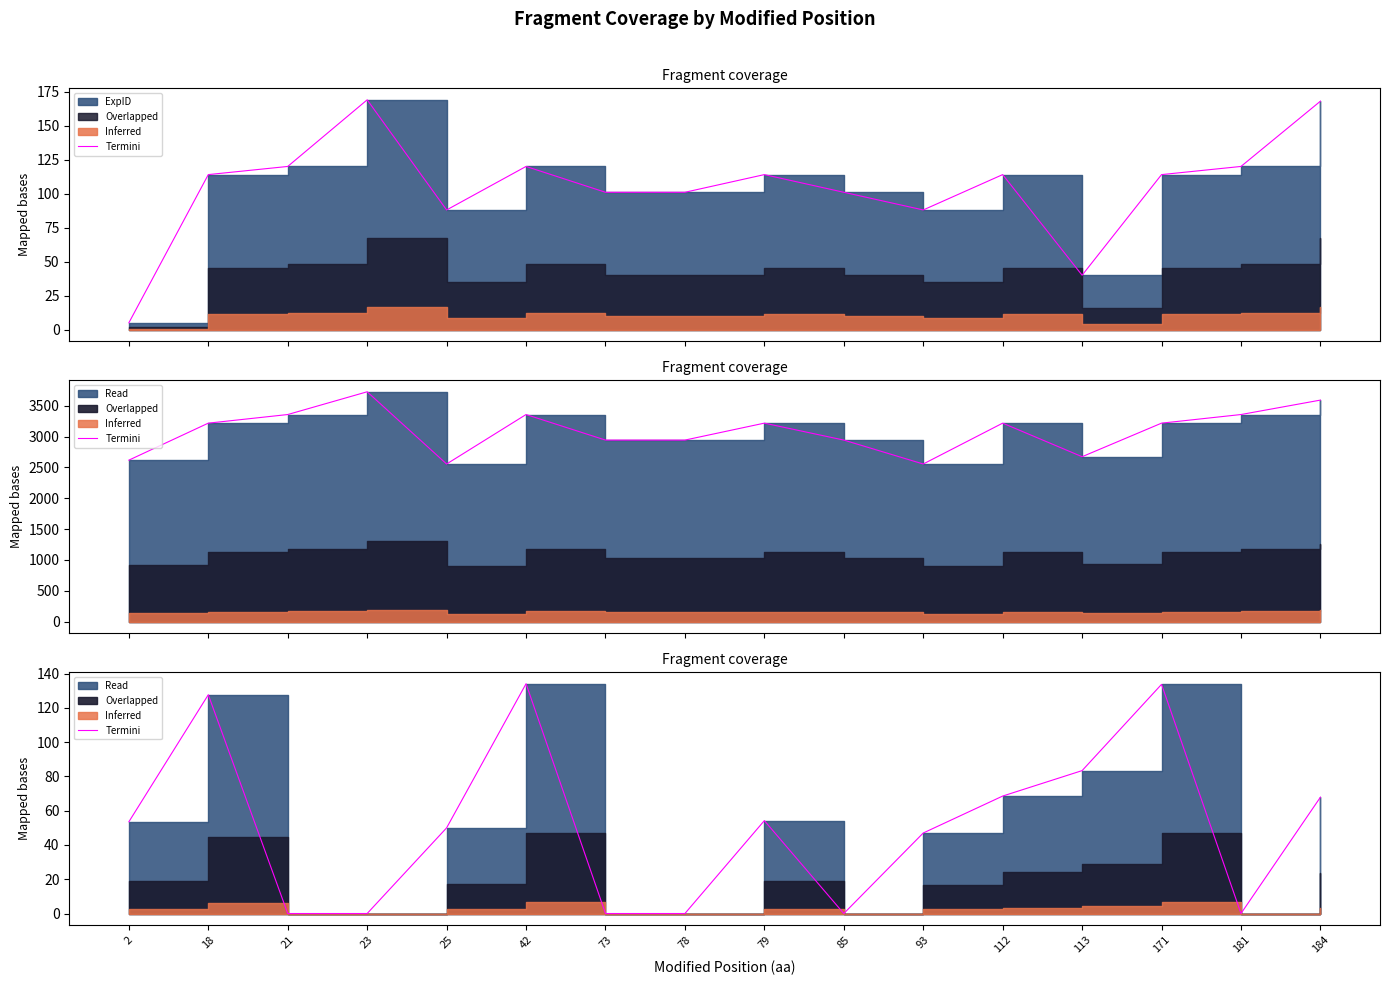

The chart shows a value of 53.5 at 2. True or false?

True